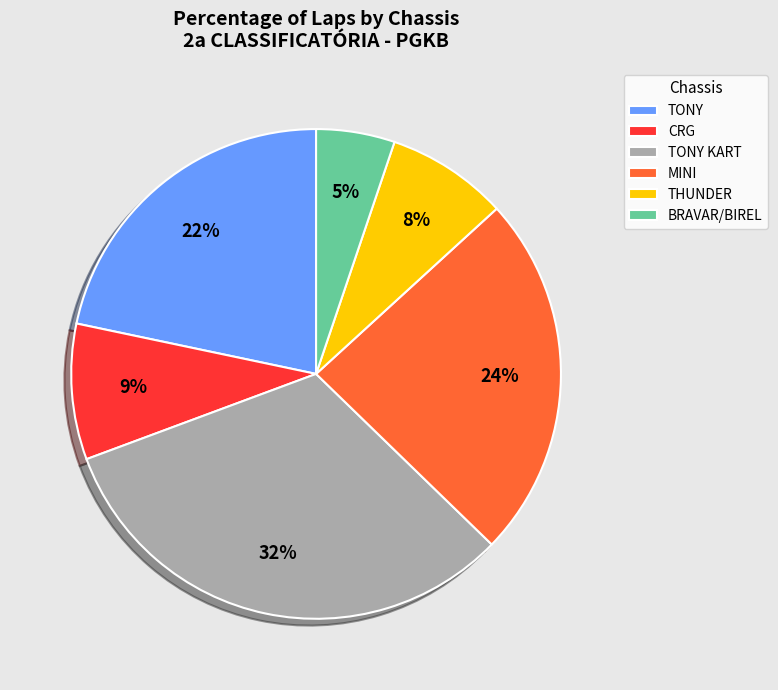

To the nearest percent, what percentage of the pie is TONY KART?

32%